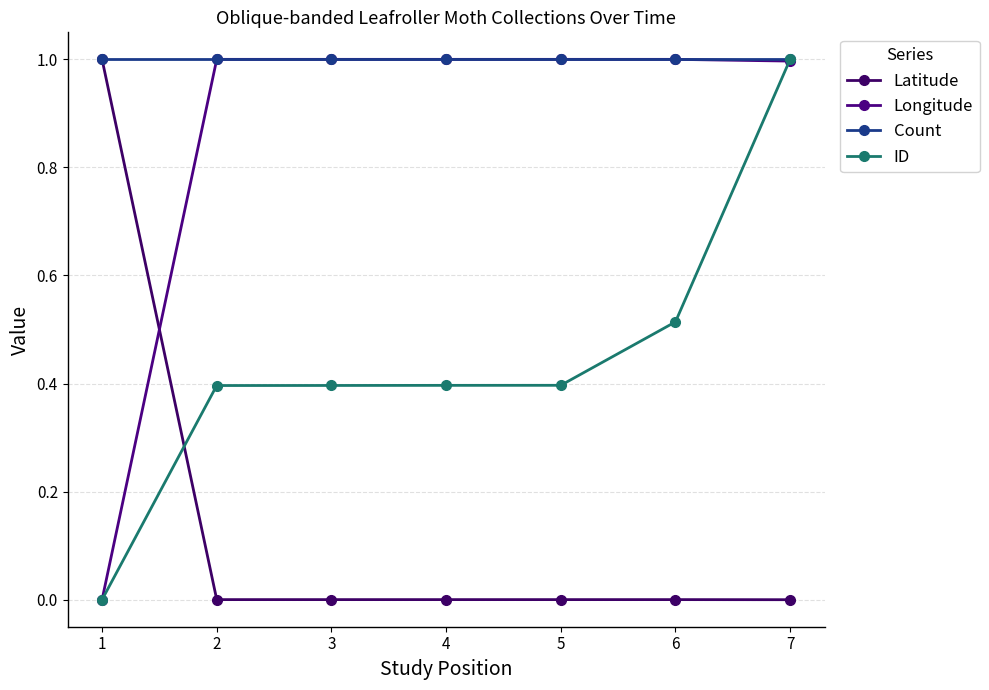

After their last crossing, which series has the higher values: ID or Longitude?

ID